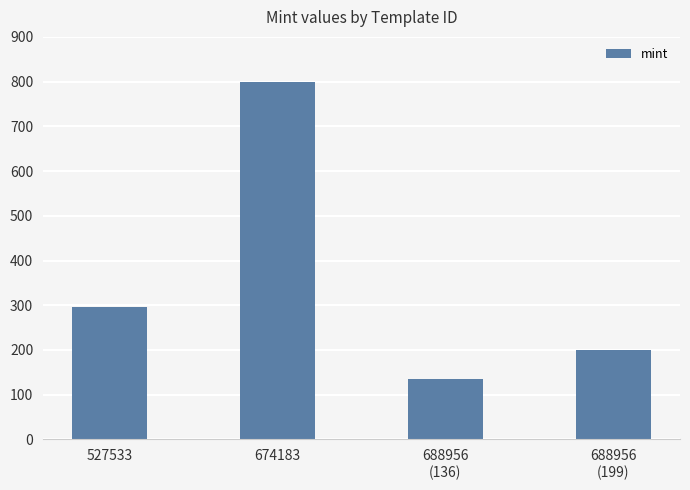

List the labels in order of value, smallest first.

688956
(136), 688956
(199), 527533, 674183